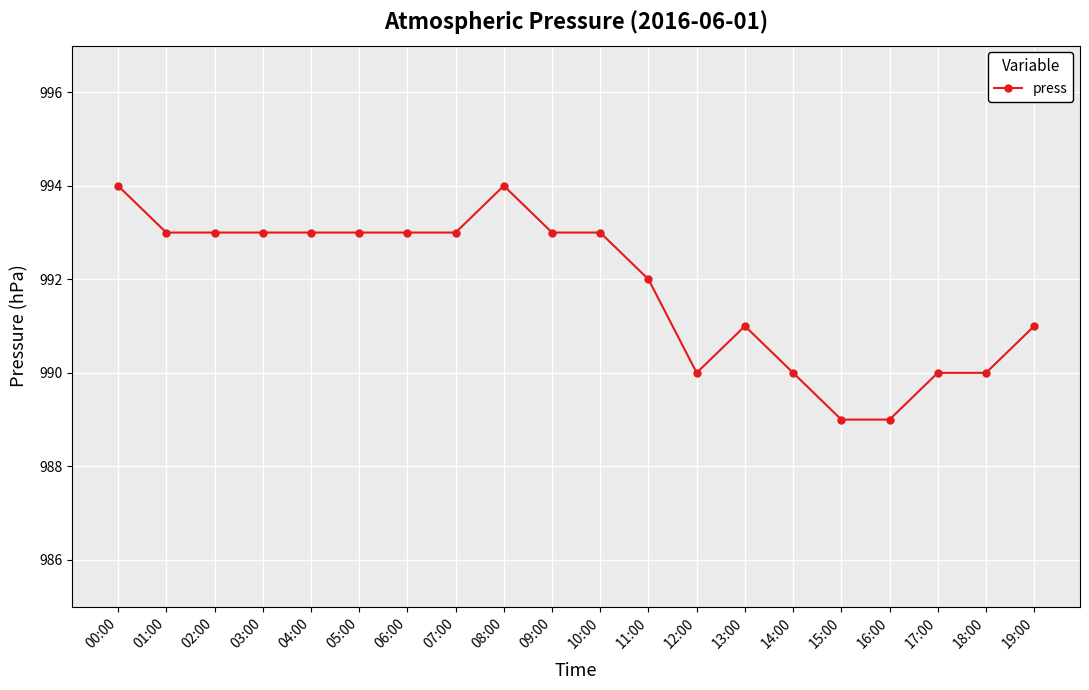

Does the chart have visible grid lines?

Yes